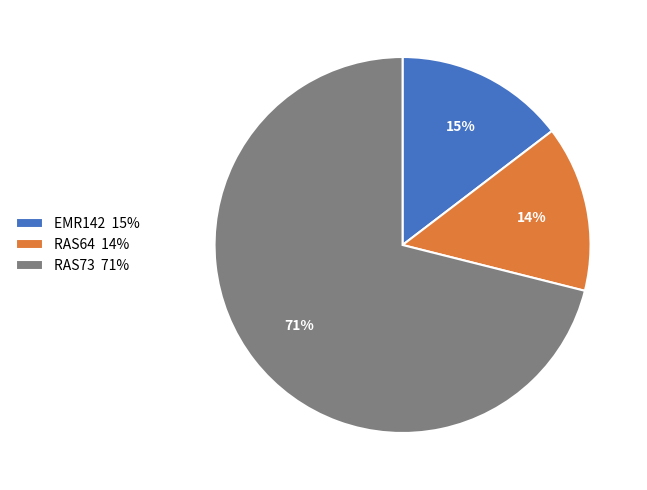

Which slice is the largest?

RAS73